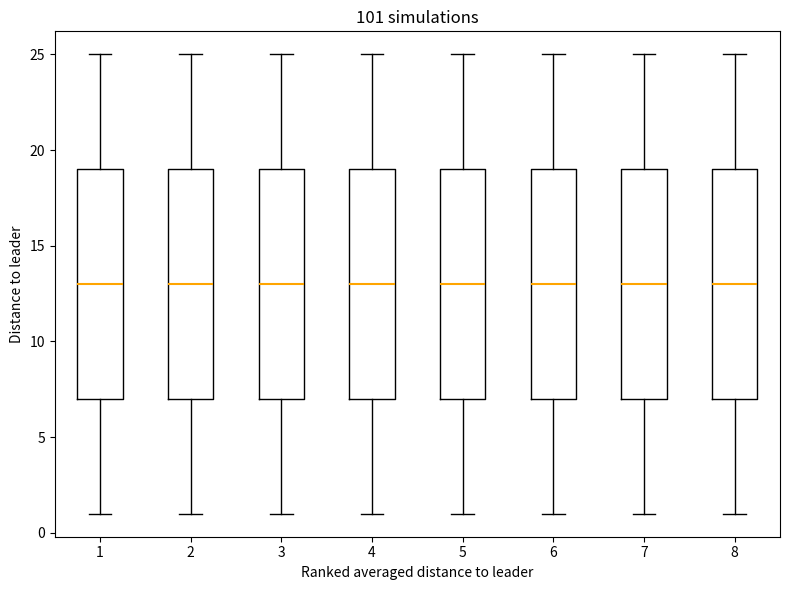

Reading left to right, transcribe this box plot: for each box, give where its median line is, the range the box spans, and where its two whiskers end, as read against the y-axis. The values are not printed on the chart, so give them approximately, as read against the axis.

1: median 13, box 7 to 19, whiskers 1 to 25
2: median 13, box 7 to 19, whiskers 1 to 25
3: median 13, box 7 to 19, whiskers 1 to 25
4: median 13, box 7 to 19, whiskers 1 to 25
5: median 13, box 7 to 19, whiskers 1 to 25
6: median 13, box 7 to 19, whiskers 1 to 25
7: median 13, box 7 to 19, whiskers 1 to 25
8: median 13, box 7 to 19, whiskers 1 to 25